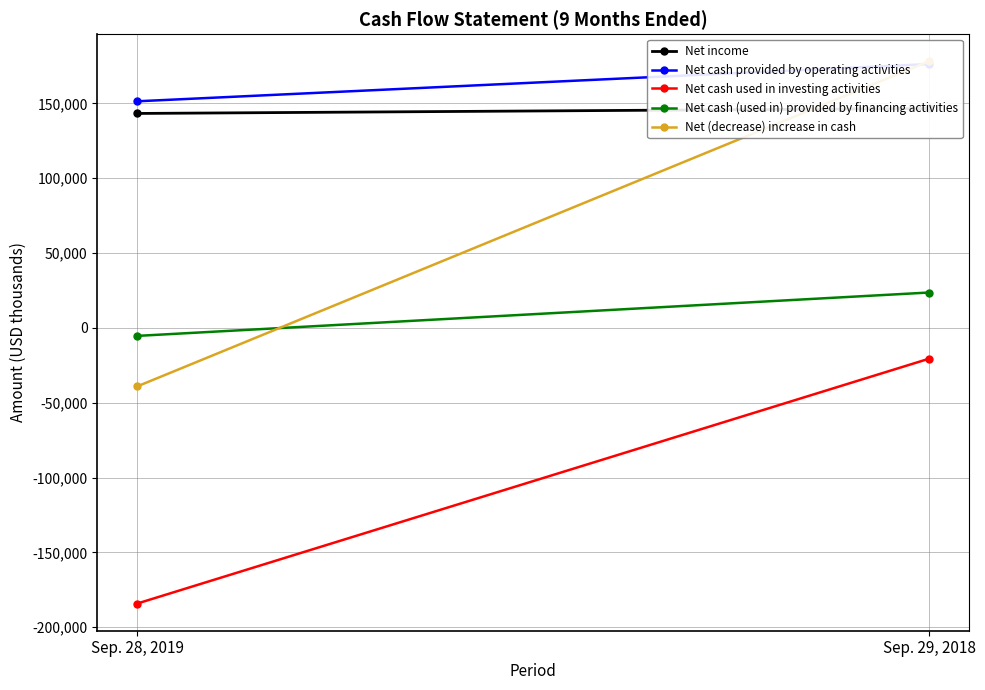

Reading left to right, what are all the values shown in this chart?

Net income: Sep. 28, 2019=143295	Sep. 29, 2018=146609
Net cash provided by operating activities: Sep. 28, 2019=151416	Sep. 29, 2018=176305
Net cash used in investing activities: Sep. 28, 2019=-184221	Sep. 29, 2018=-20564
Net cash (used in) provided by financing activities: Sep. 28, 2019=-5341	Sep. 29, 2018=23651
Net (decrease) increase in cash: Sep. 28, 2019=-39129	Sep. 29, 2018=178162